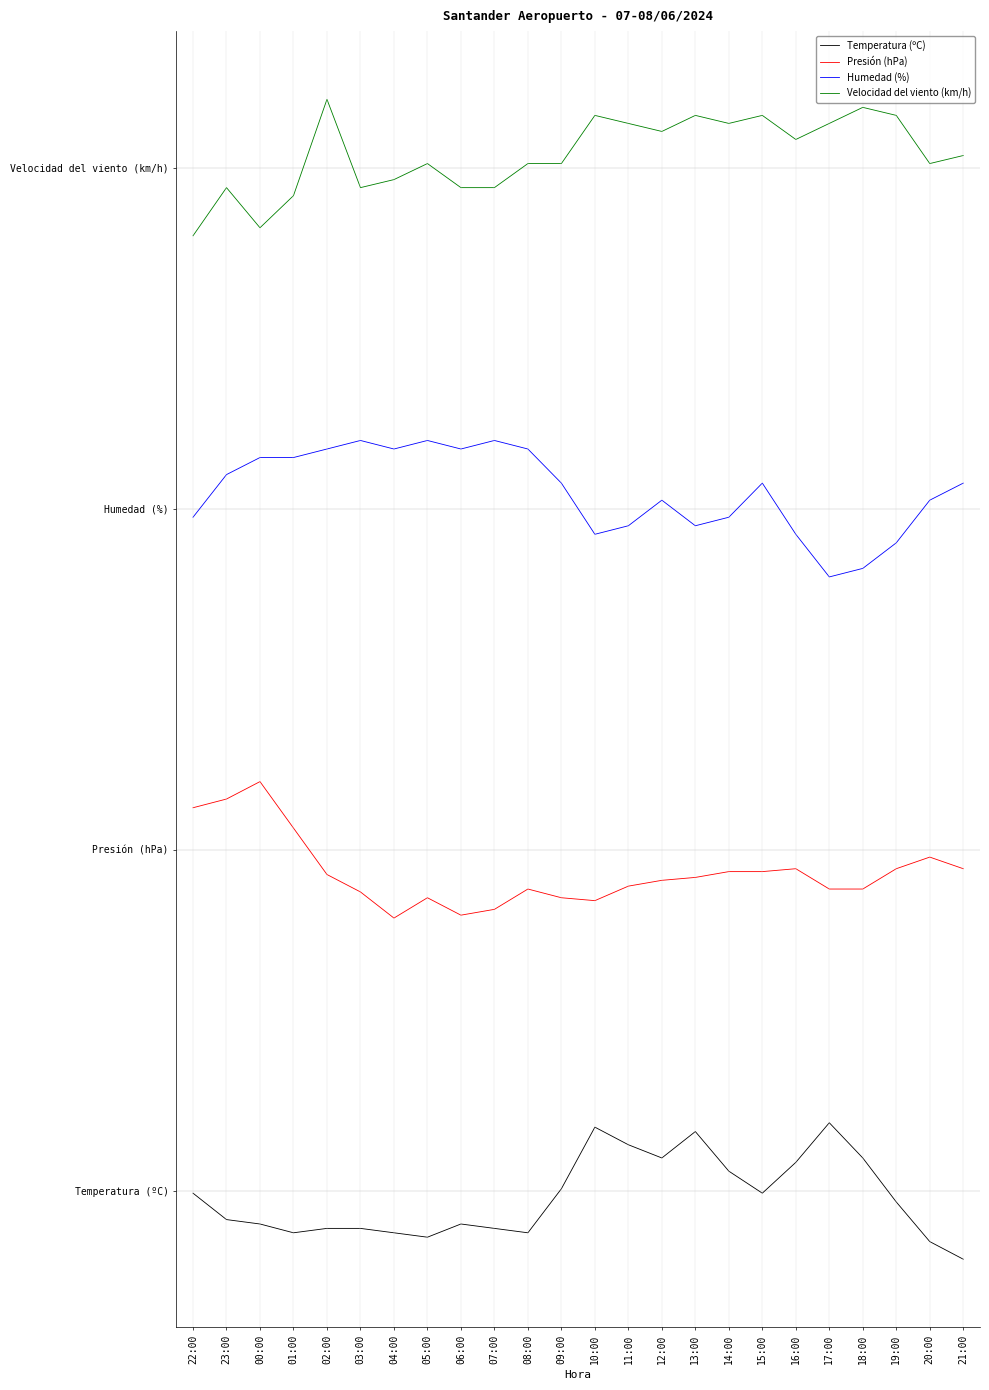

Rank the series at 14:00 from highest to lowest value.

Velocidad del viento (km/h), Humedad (%), Presión (hPa), Temperatura (ºC)